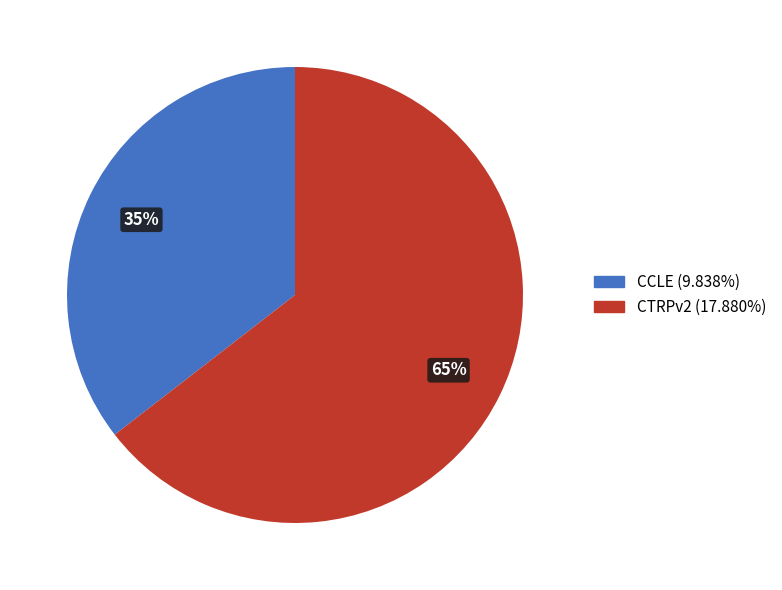

What percentage is the CCLE slice, to the nearest percent?

35%